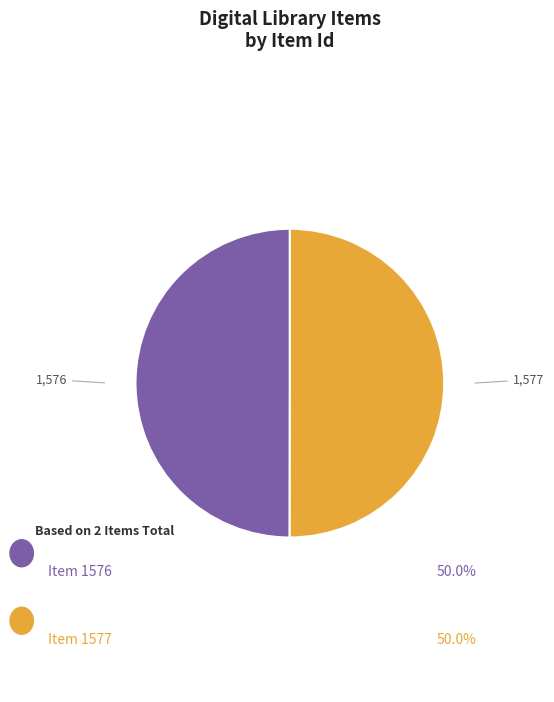

Which category has the biggest portion of the pie?

Item 1577